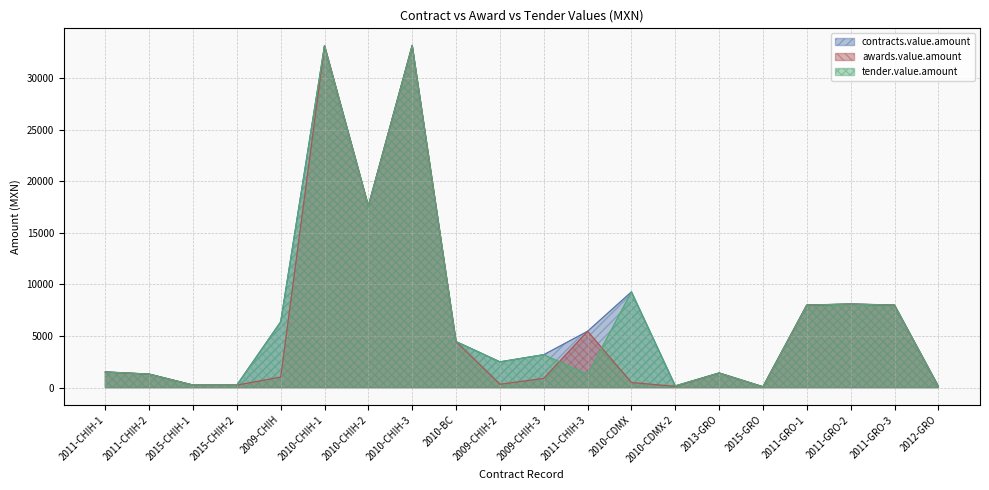

What is the value of the contracts.value.amount point at the 15th from the left?

1419.1